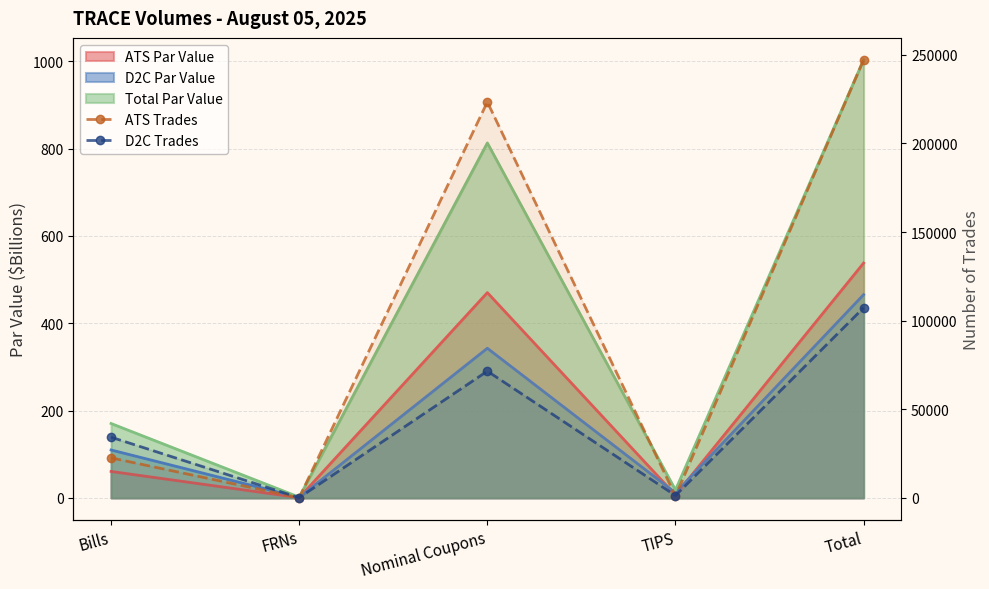

Between which two adjacent categories do D2C Trades and ATS Trades first intersect?

FRNs and Nominal Coupons